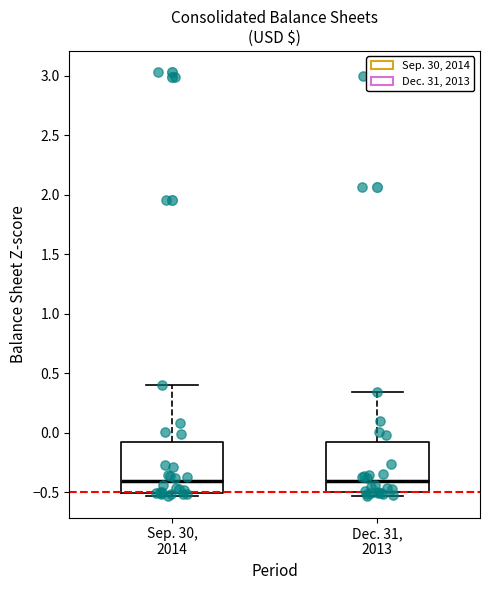

Reading left to right, transcribe this box plot: for each box, give where its median line is, the range the box spans, and where its two whiskers end, as read against the y-axis. The values are not printed on the chart, so give them approximately, as read against the axis.

Sep. 30, 2014: median -0.40, box -0.50 to -0.10, whiskers -0.55 to 0.40
Dec. 31, 2013: median -0.40, box -0.50 to -0.10, whiskers -0.55 to 0.35